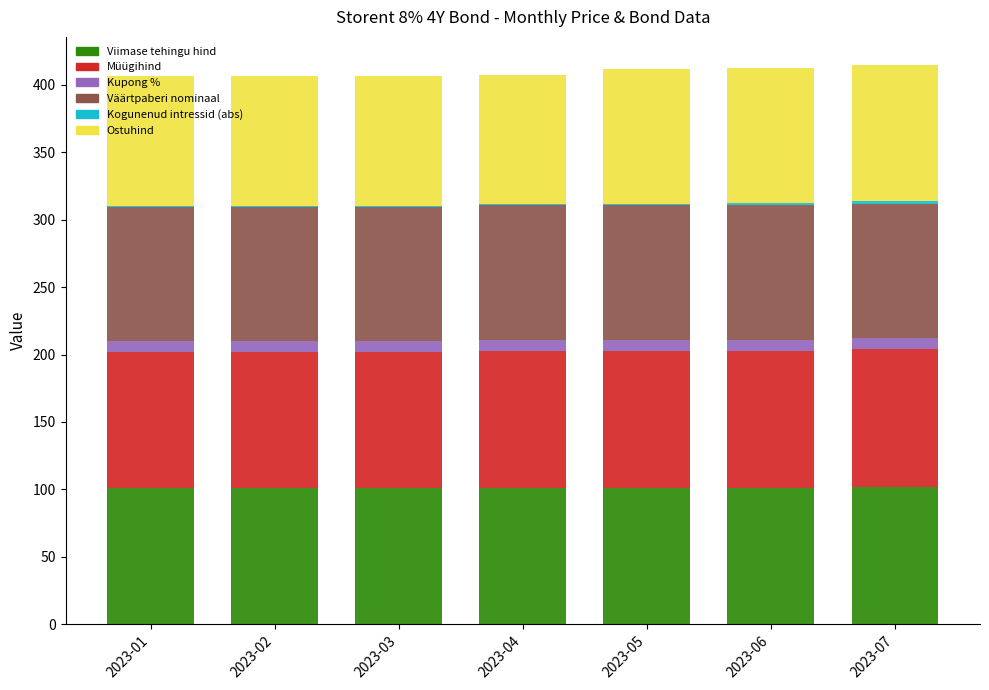

Does the chart contain stacked bars?

Yes